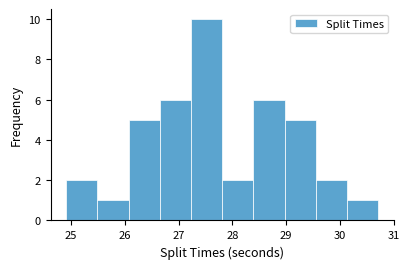

Reading left to right, transcribe this chart: for each bar, give the range it covers on the x-axis and its height. Neither the bar edges nor the heights are printed on the chart, so give them approximately, as read against the axes.

24.91 to 25.49: 2
25.49 to 26.07: 1
26.07 to 26.65: 5
26.65 to 27.23: 6
27.23 to 27.81: 10
27.81 to 28.39: 2
28.39 to 28.97: 6
28.97 to 29.55: 5
29.55 to 30.13: 2
30.13 to 30.71: 1